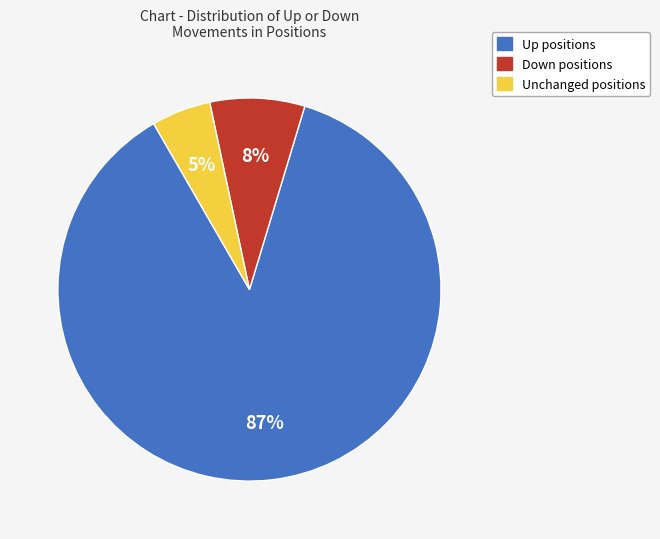

Does any single category account for the majority?

Yes